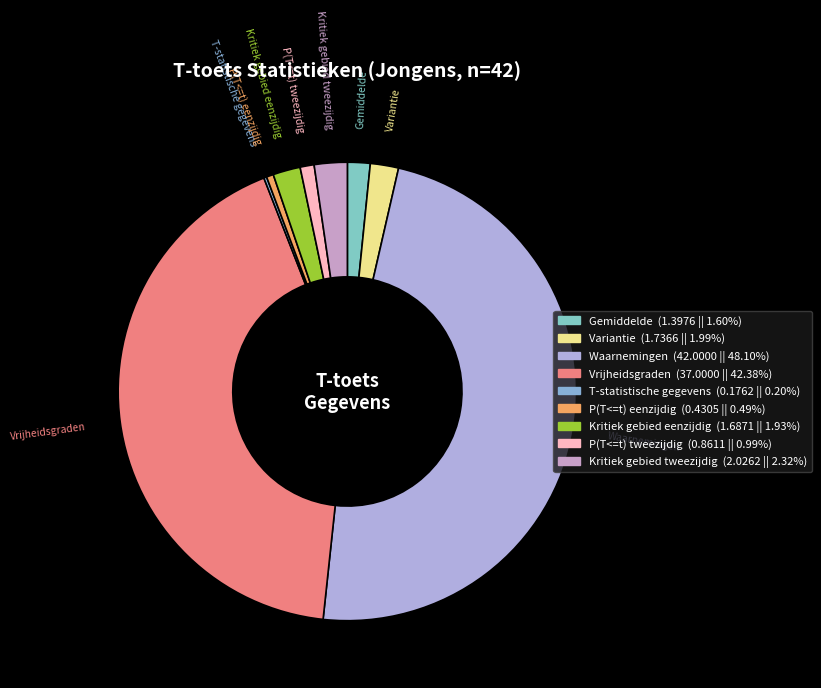

Which category has the biggest portion of the pie?

Waarnemingen